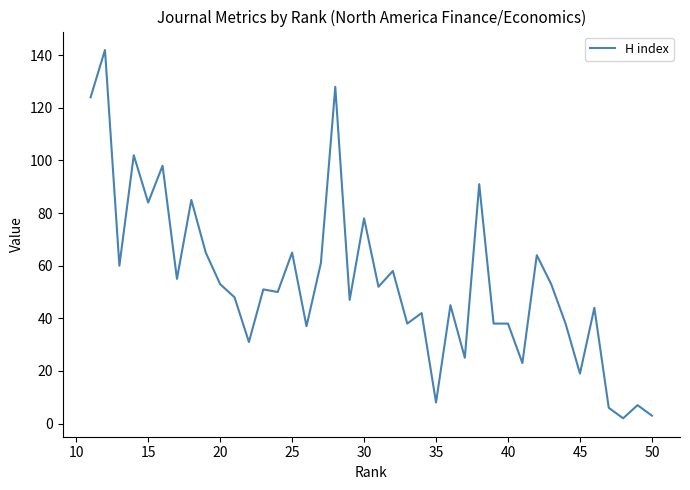

What is the average value?

54